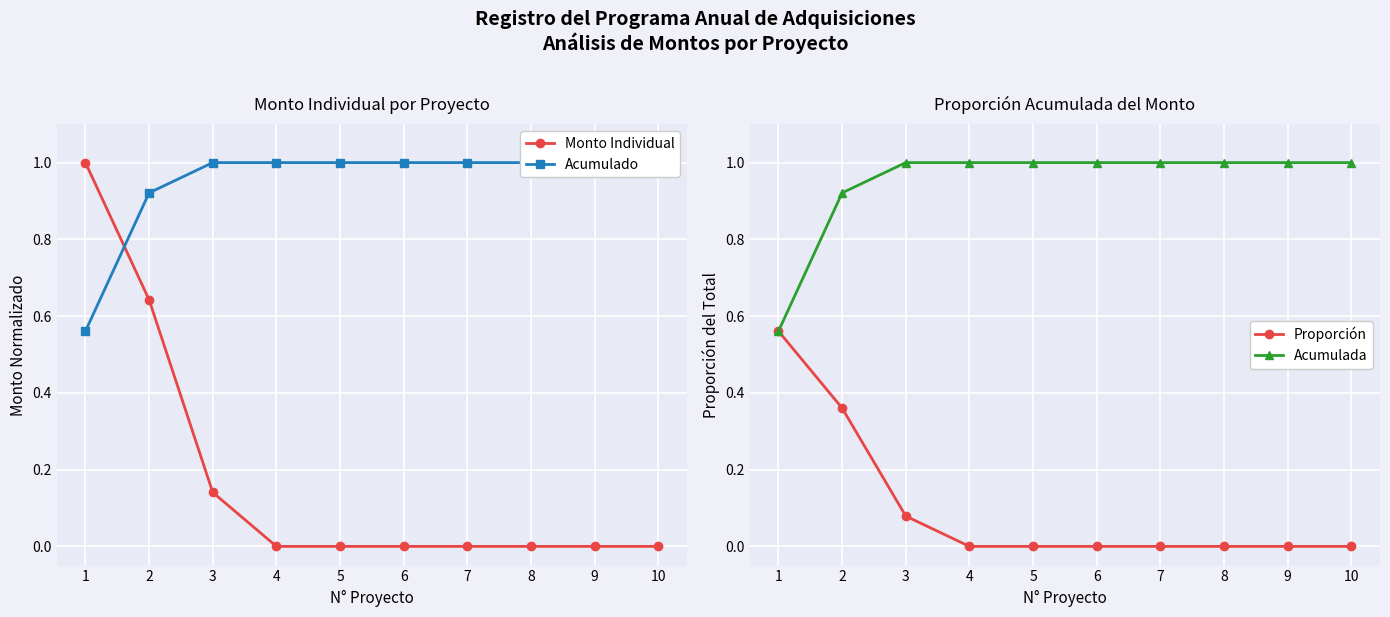

What is the spread (max minus min) of values at 7?

1.0